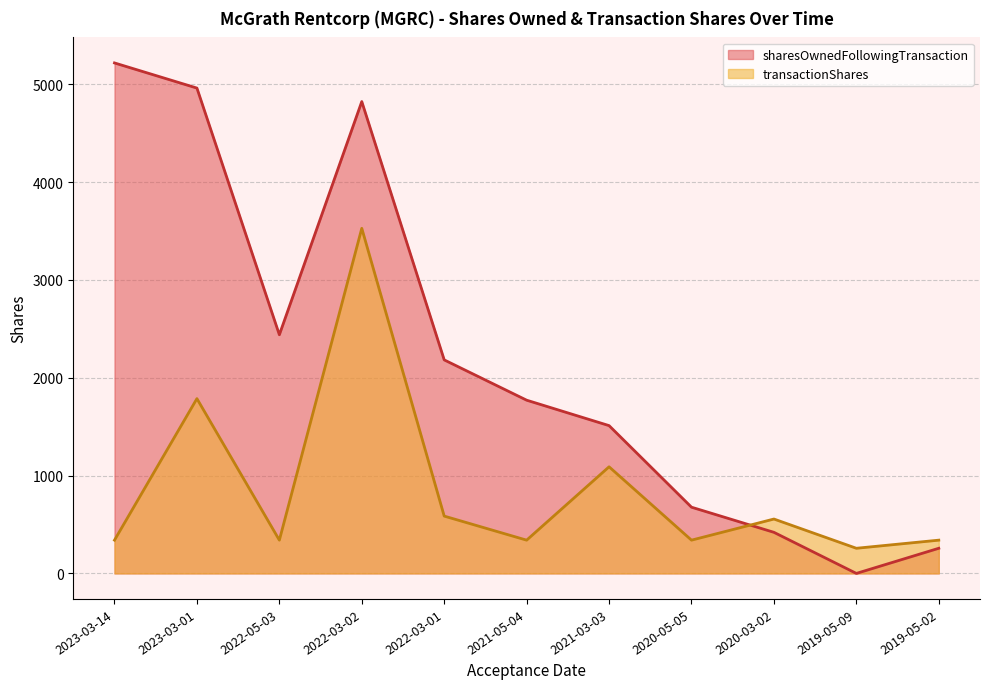

What is the average value of the transactionShares series?

864